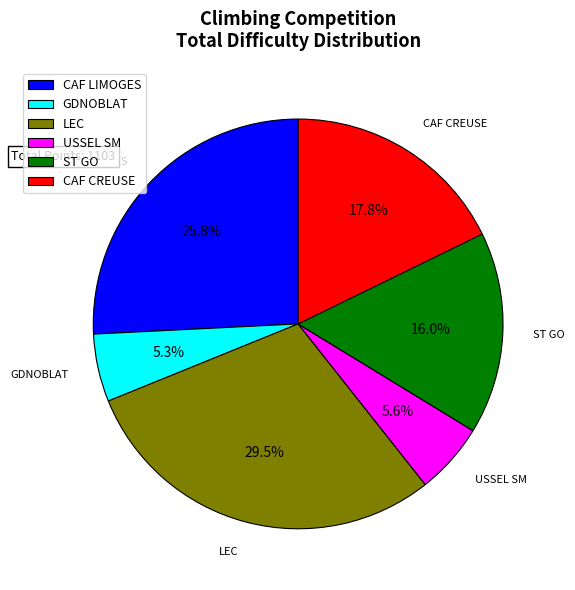

What is the ratio of the value at ST GO to the value at LEC?

0.5